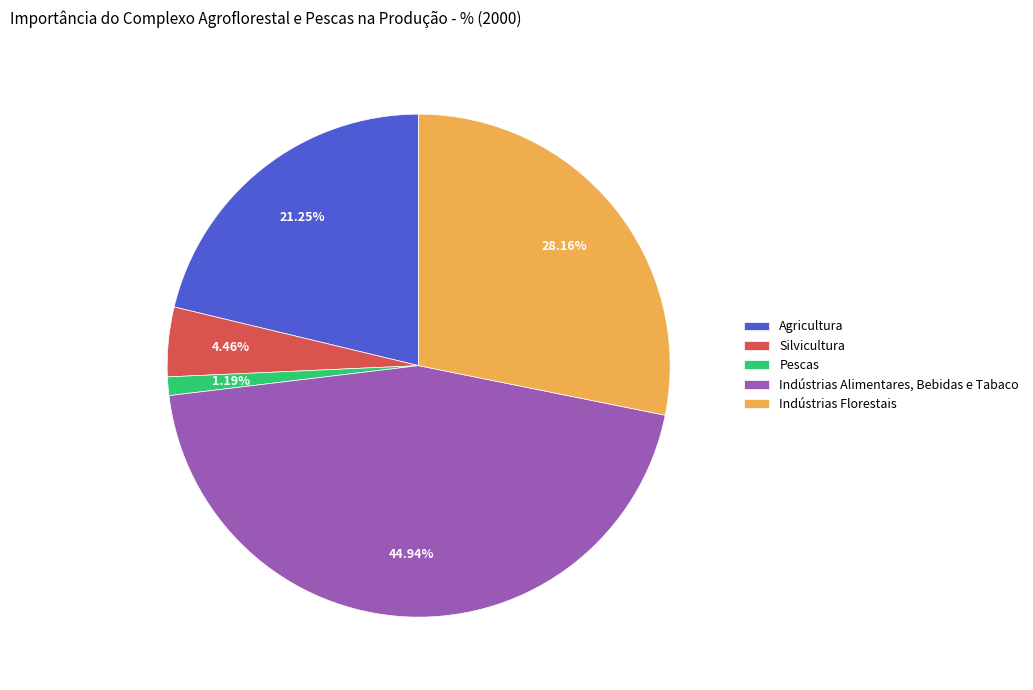

Is there a majority slice in this chart?

No